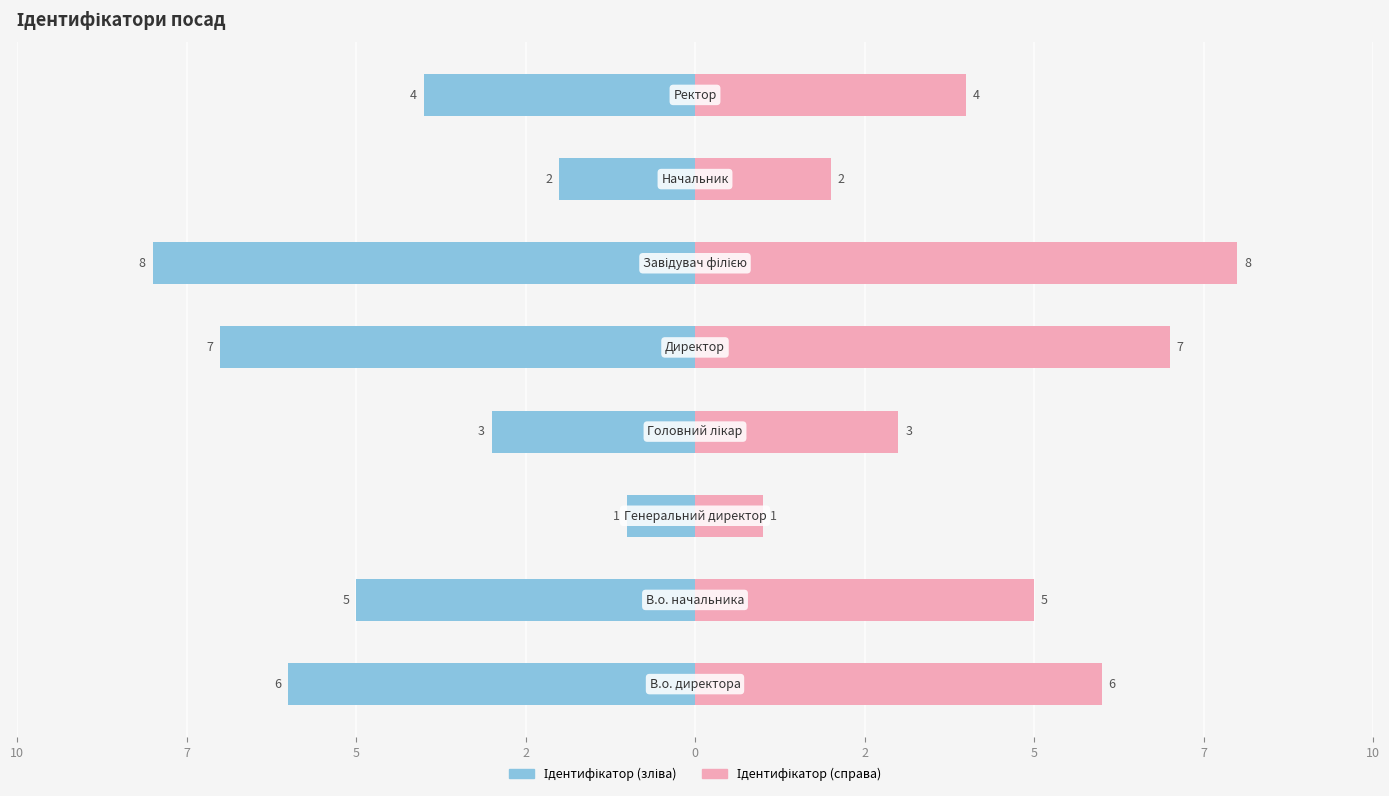

How many values in the Ідентифікатор series are below -4?

4